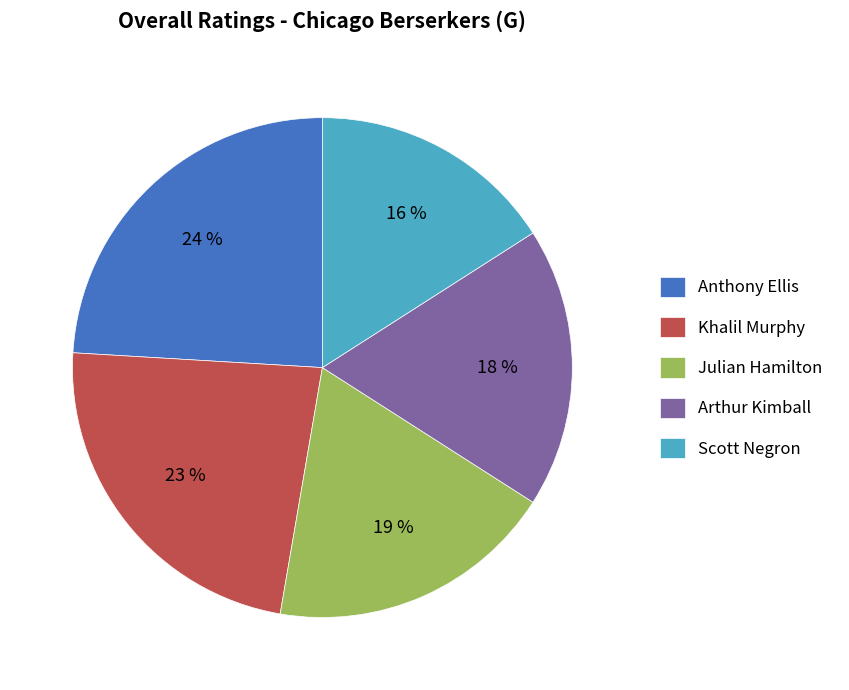

Do Julian Hamilton and Scott Negron together represent more than half of the pie?

No